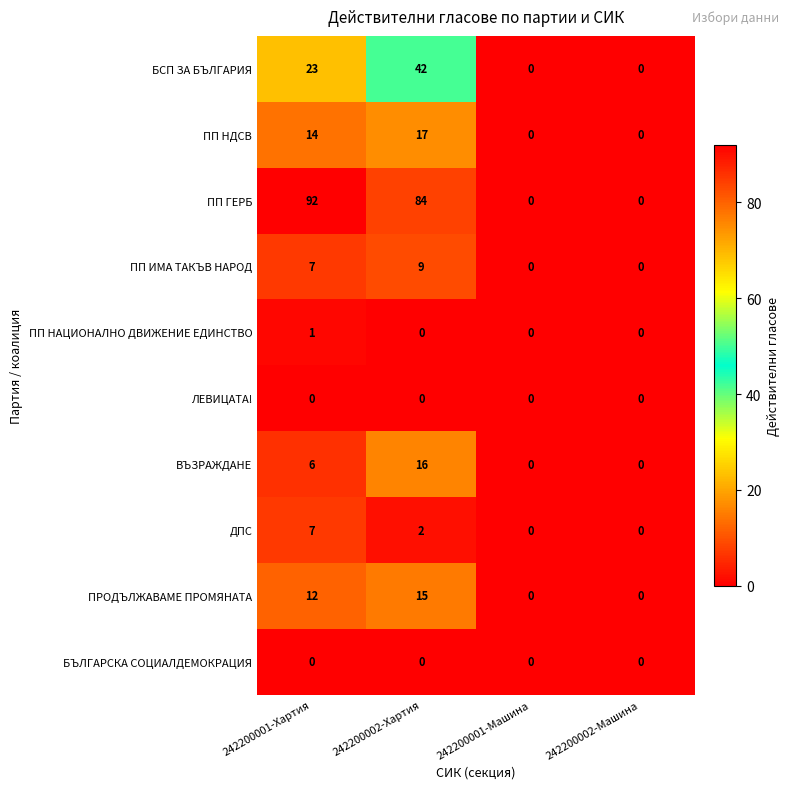

The value of ПП НДСВ at 242200002-Машина is 9. True or false?

False